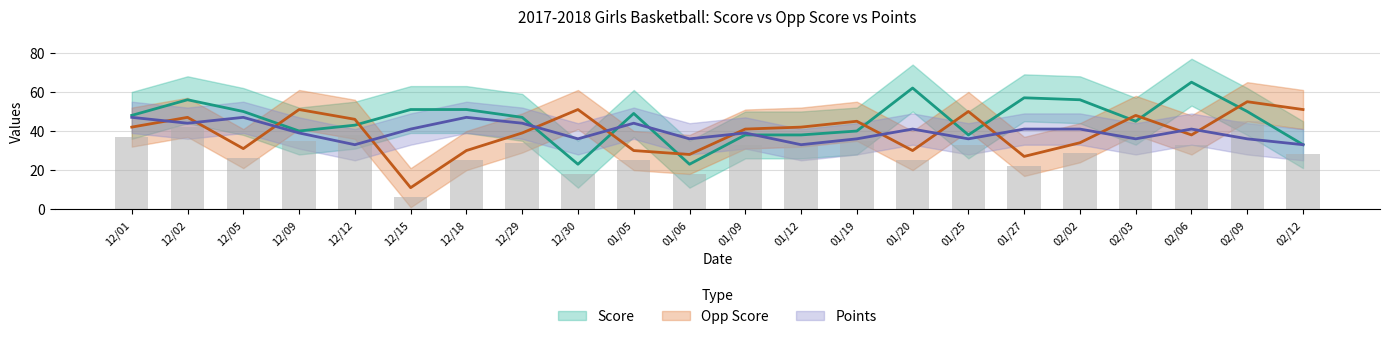

What position from the left is 01/06?

11